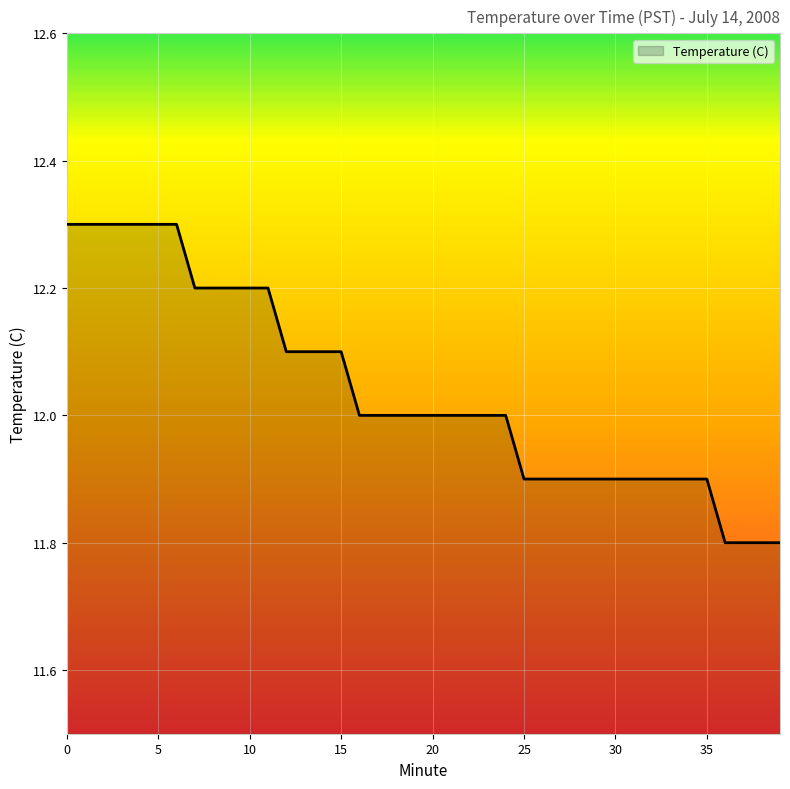

What is the minimum value shown in the chart?

11.8